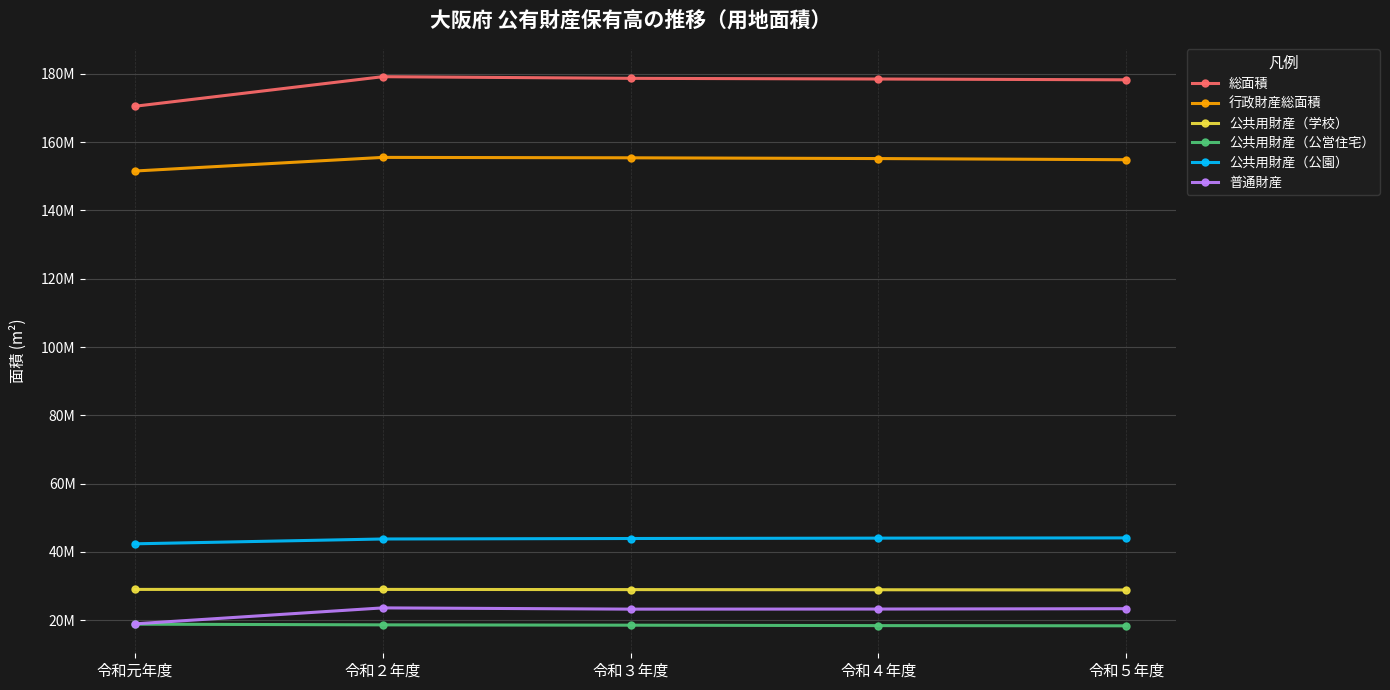

True or false: 公共用財産（公営住宅） and 普通財産 cross at least once.

False